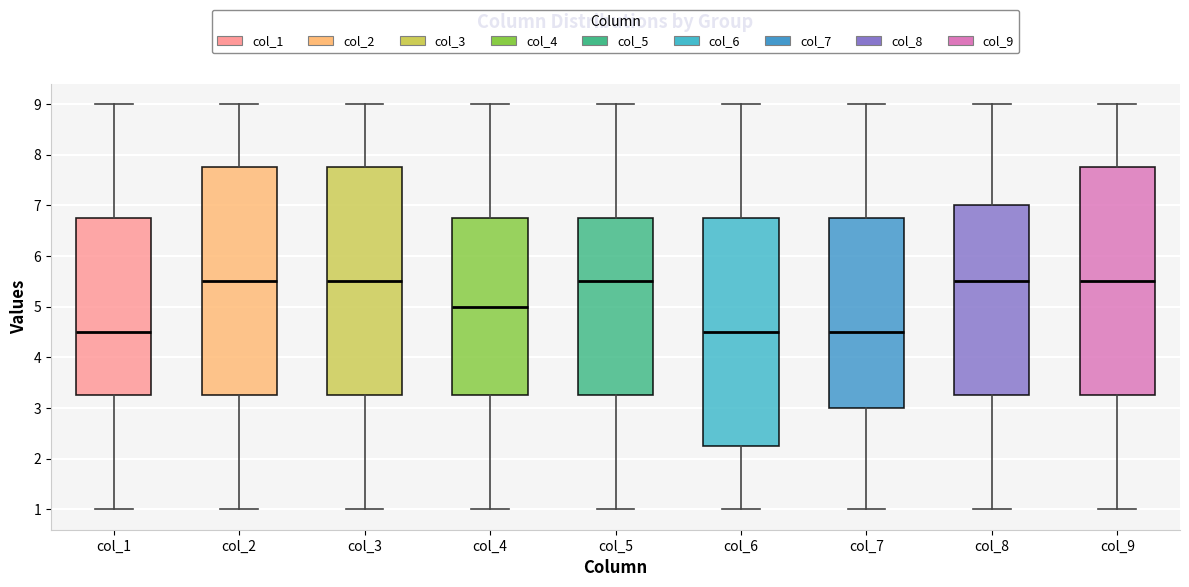

Reading left to right, read every box against the y-axis: the position of its median line, the range the box covers, and the ends of its whiskers. The values are not printed on the chart, so give them approximately, as read against the axis.

col_1: median 4.5, box 3.3 to 6.8, whiskers 1.0 to 9.0
col_2: median 5.5, box 3.3 to 7.8, whiskers 1.0 to 9.0
col_3: median 5.5, box 3.3 to 7.8, whiskers 1.0 to 9.0
col_4: median 5.0, box 3.3 to 6.8, whiskers 1.0 to 9.0
col_5: median 5.5, box 3.3 to 6.8, whiskers 1.0 to 9.0
col_6: median 4.5, box 2.3 to 6.8, whiskers 1.0 to 9.0
col_7: median 4.5, box 3.0 to 6.8, whiskers 1.0 to 9.0
col_8: median 5.5, box 3.3 to 7.0, whiskers 1.0 to 9.0
col_9: median 5.5, box 3.3 to 7.8, whiskers 1.0 to 9.0